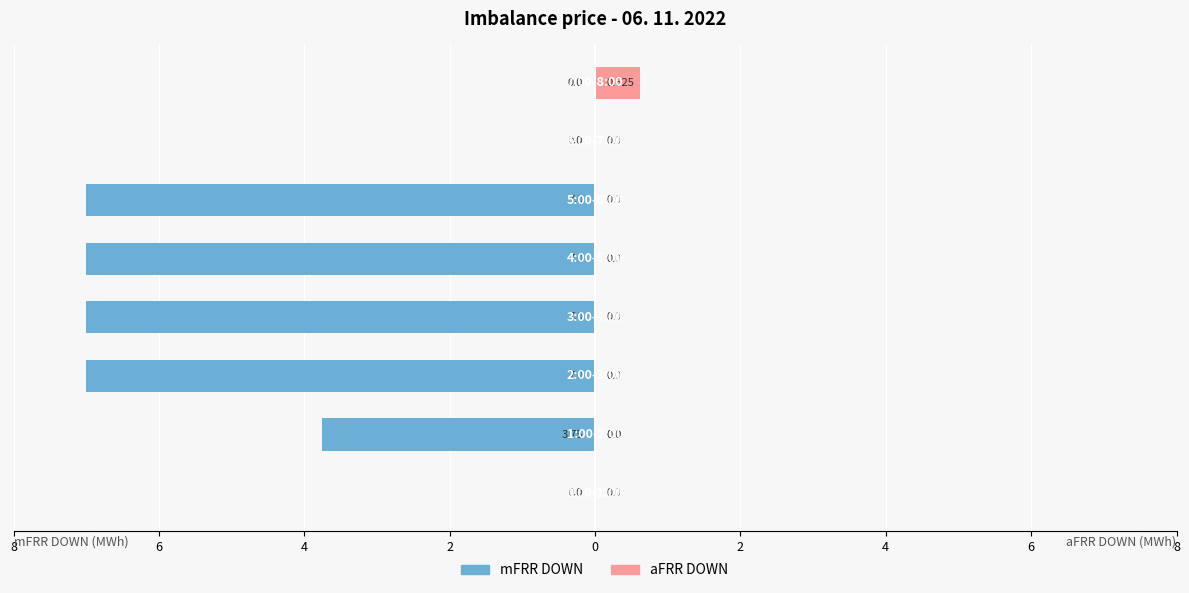

What are all the series names shown in the legend?

mFRR DOWN, aFRR DOWN